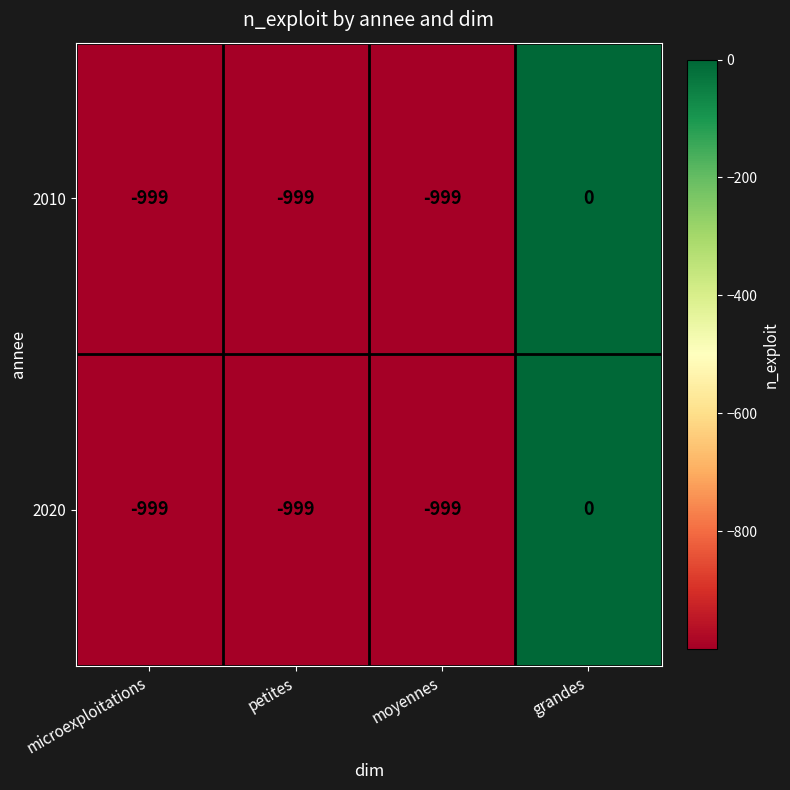

What is the average value of the 2010 series?

-749